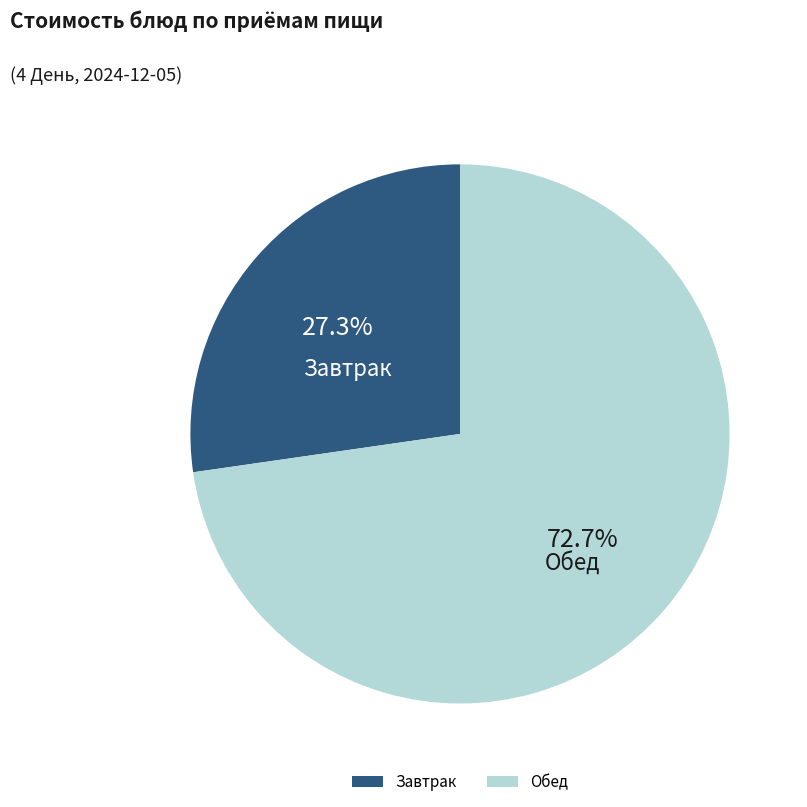

Count the number of slices in the pie.

2